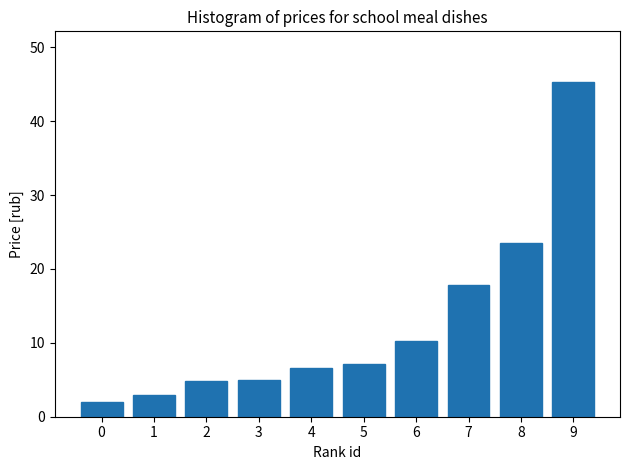

What is the greatest value displayed?

45.4